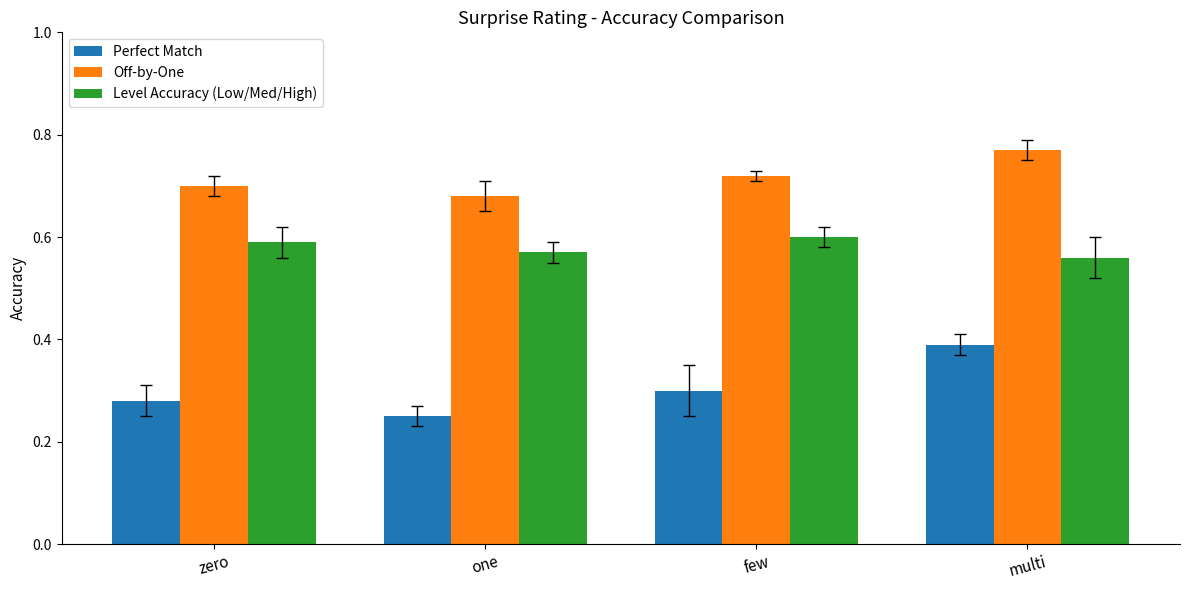

What is the sum of all Perfect Match values?

1.2